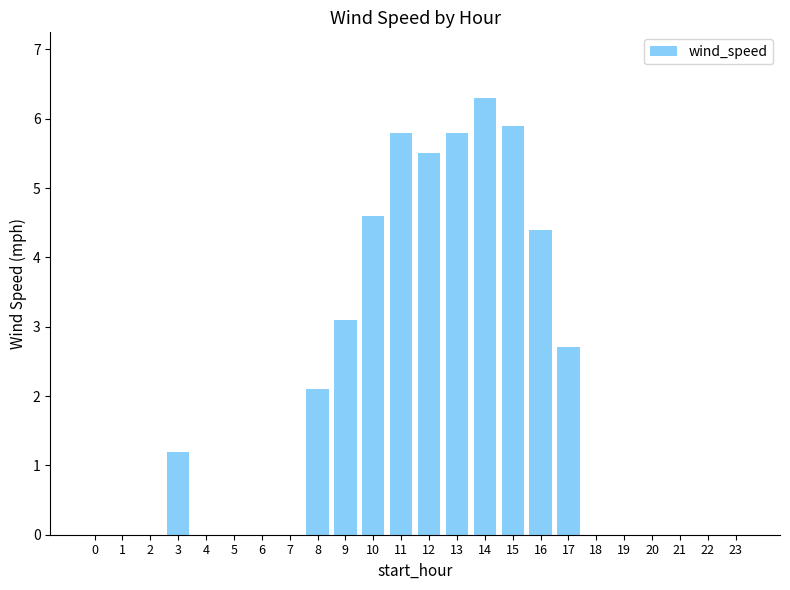

What is the greatest value displayed?

6.3